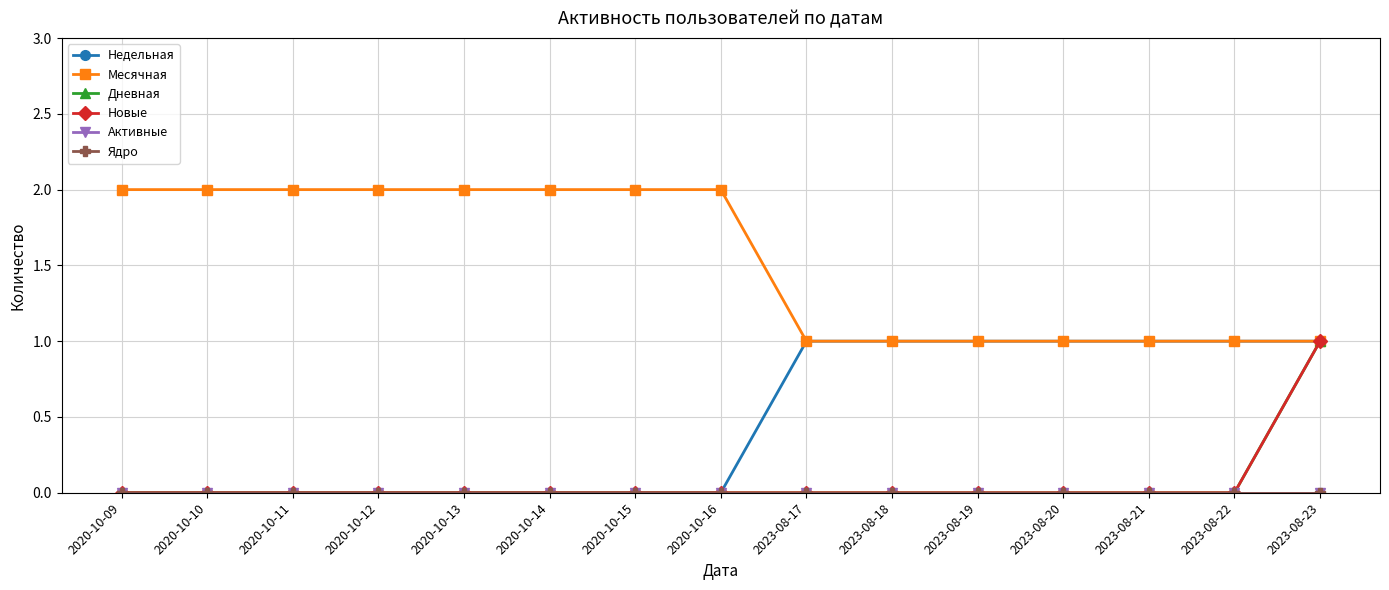

Which series has the largest total across all categories?

Месячная